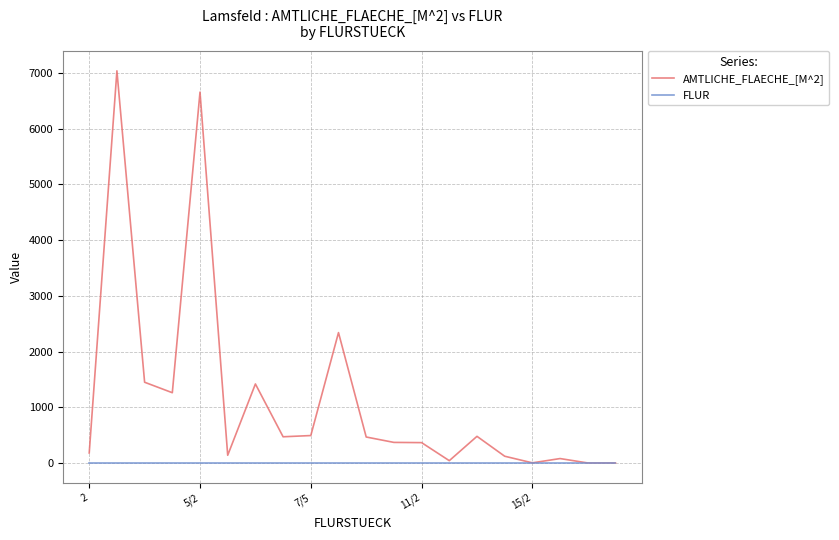

Does the chart have visible grid lines?

Yes